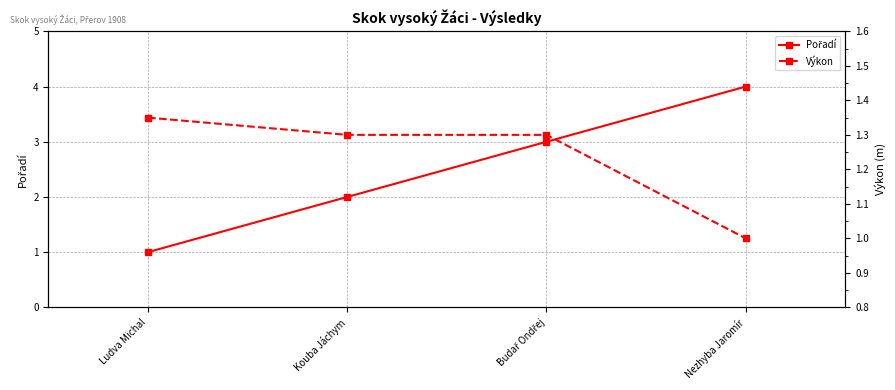

Reading left to right, transcribe all the data shown in this chart.

Pořadí: Ludva Michal=1.0	Kouba Jáchym=2.0	Budař Ondřej=3.0	Nezhyba Jaromír=4.0
Výkon: Ludva Michal=1.4	Kouba Jáchym=1.3	Budař Ondřej=1.3	Nezhyba Jaromír=1.0